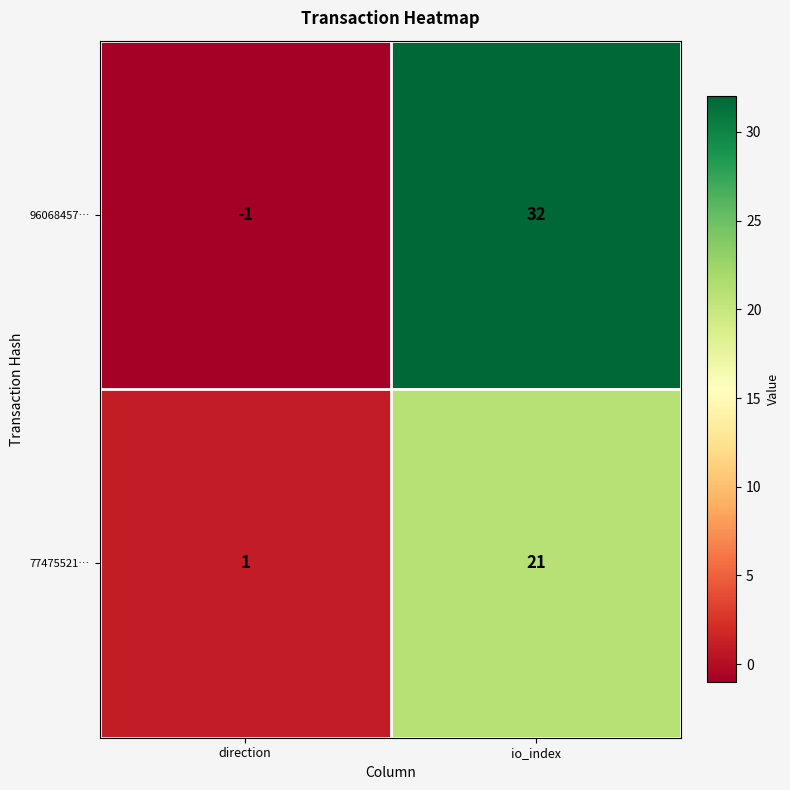

Which series has the largest total across all categories?

96068457…